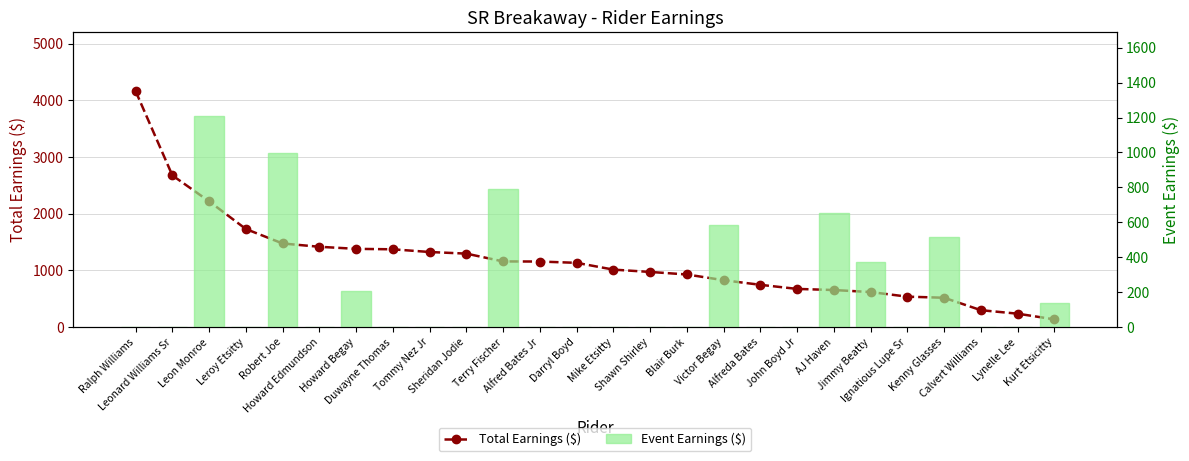

What is the sum of all Total Earnings ($) values?

30676.2